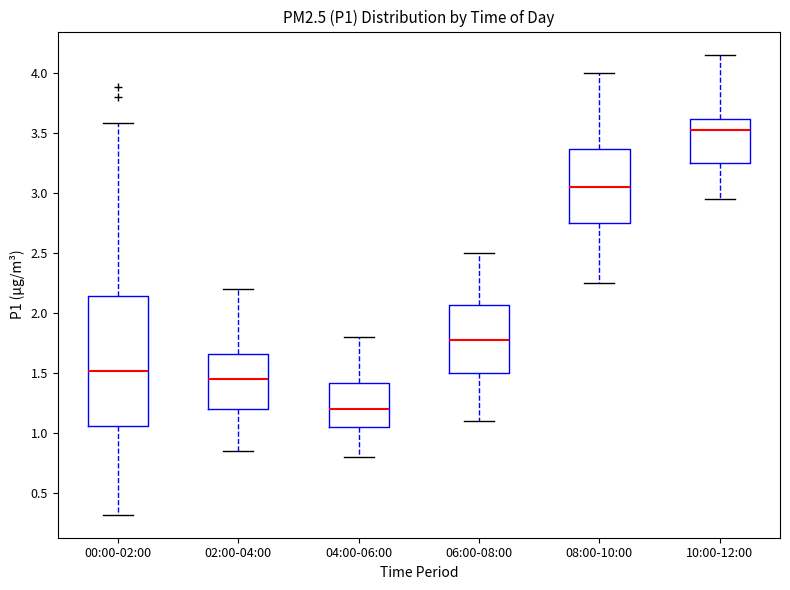

Comparing the boxes themselves (not the whiskers), which one is the tallest?

00:00-02:00